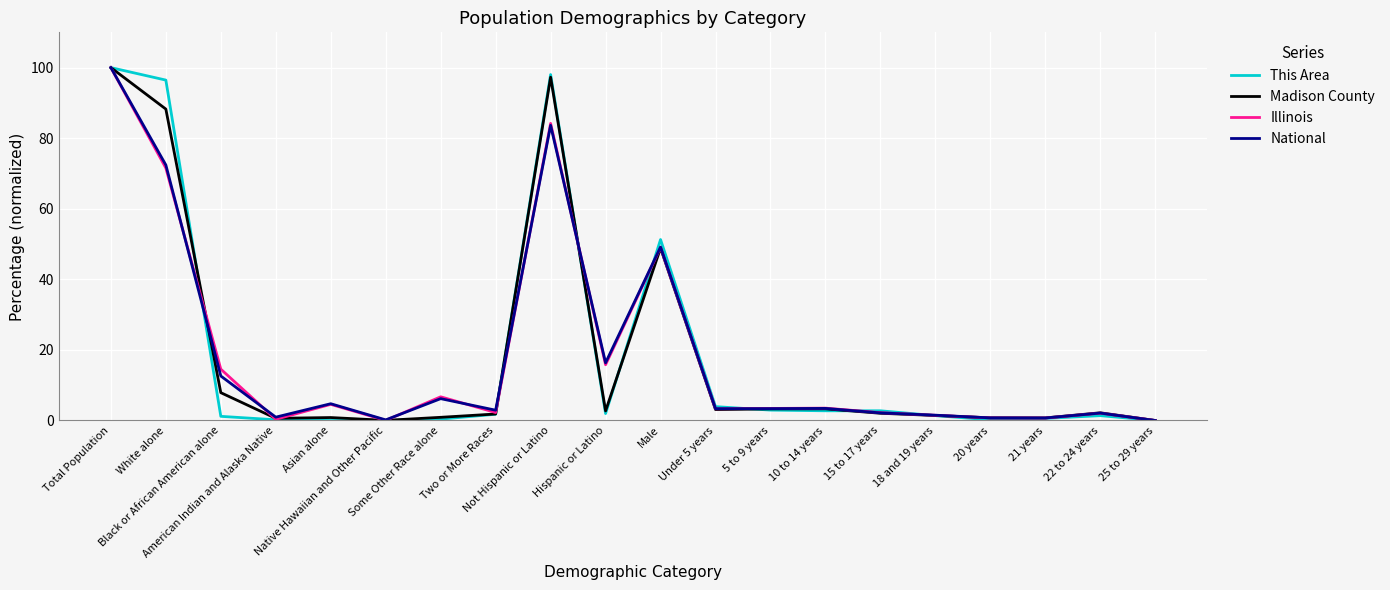

The Illinois series shows 3.9 at 15 to 17 years. True or false?

False